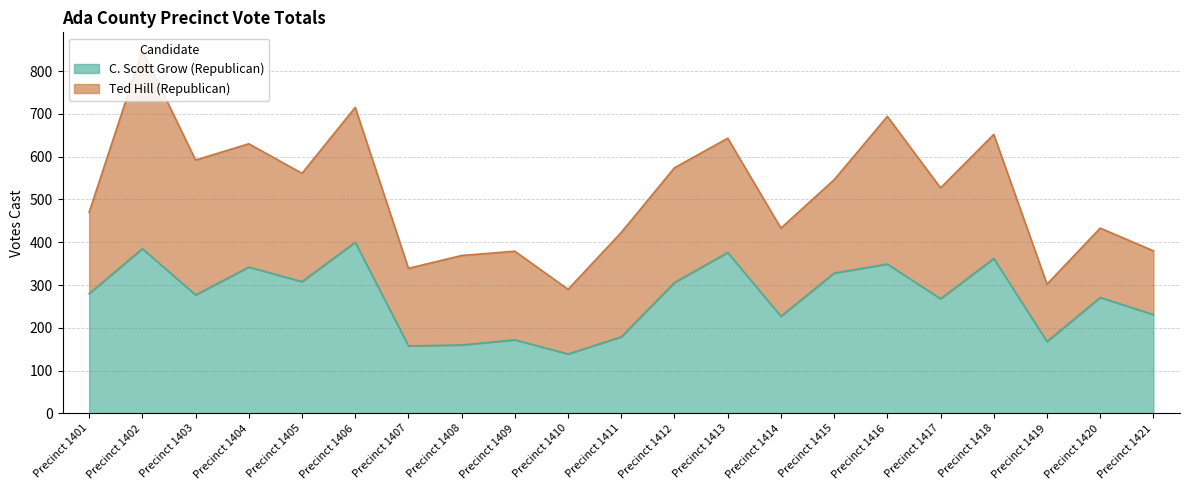

What is the greatest value displayed?

400